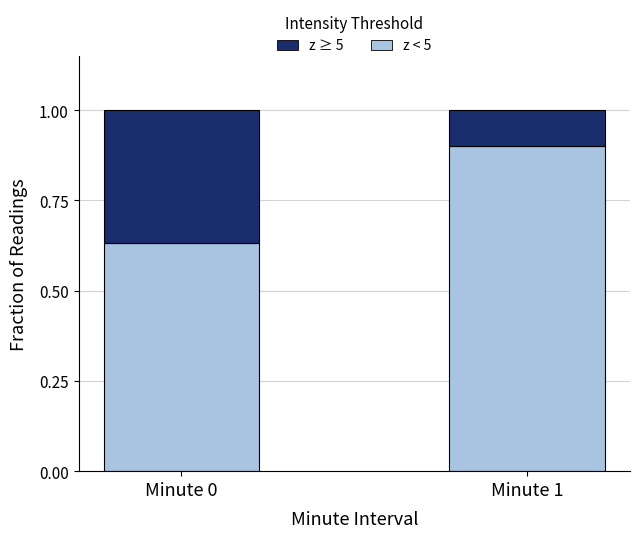

Is it true that z < 5 equals 0.2 at Minute 1?

False